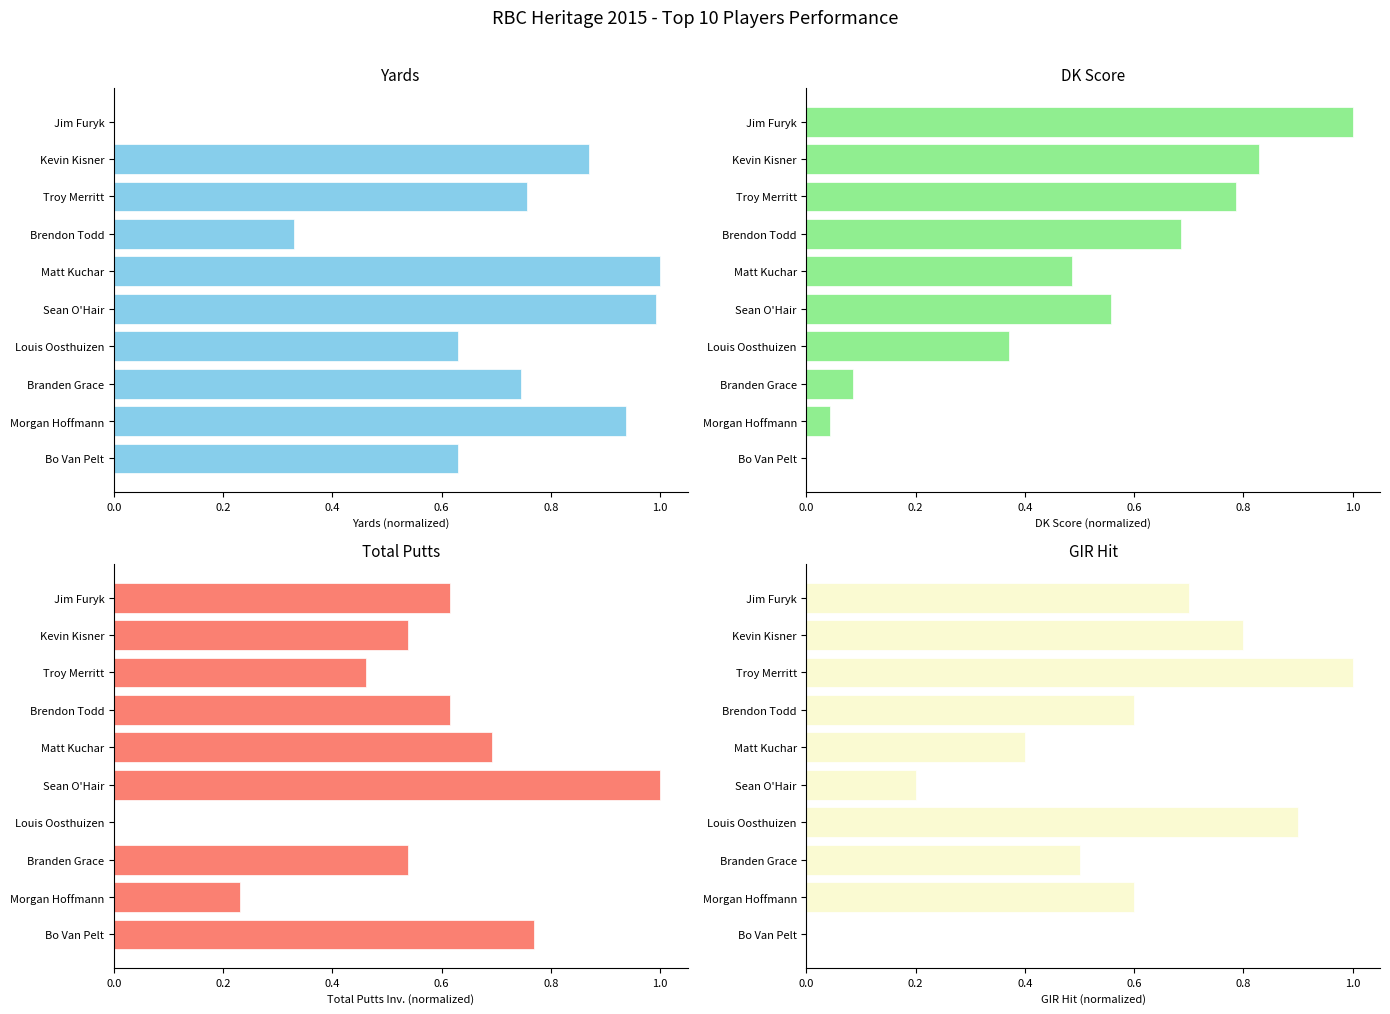

How many series are shown in this chart?

4